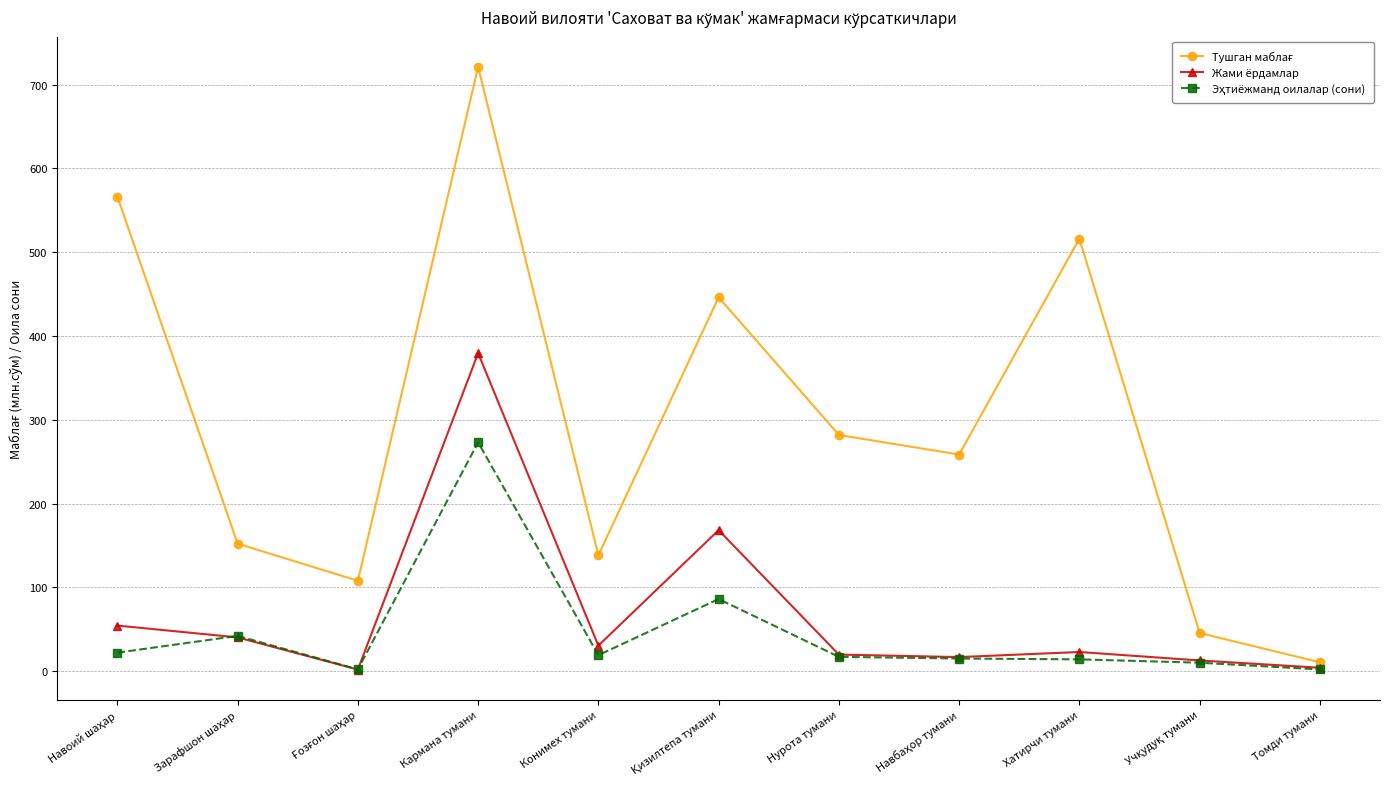

At which category is the sum across all series the highest?

Кармана тумани